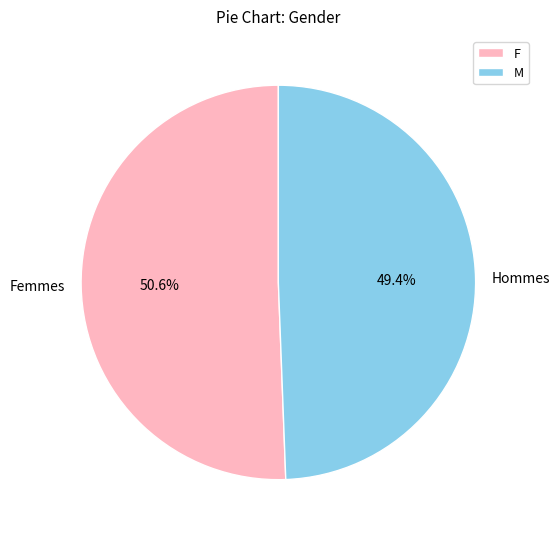

Count the number of slices in the pie.

2